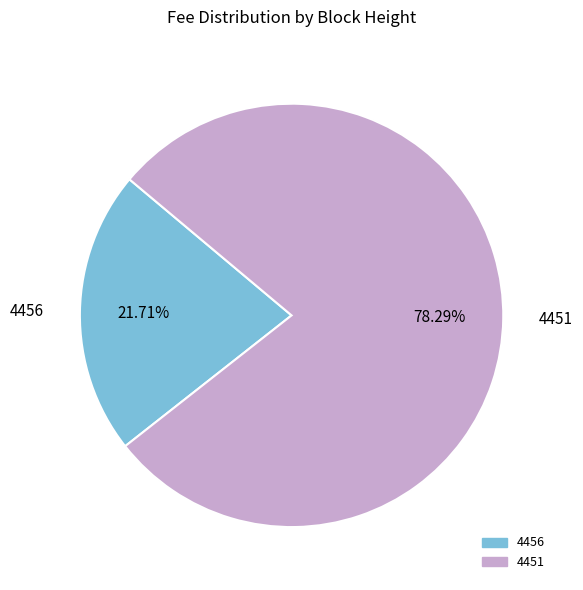

Count the number of slices in the pie.

2